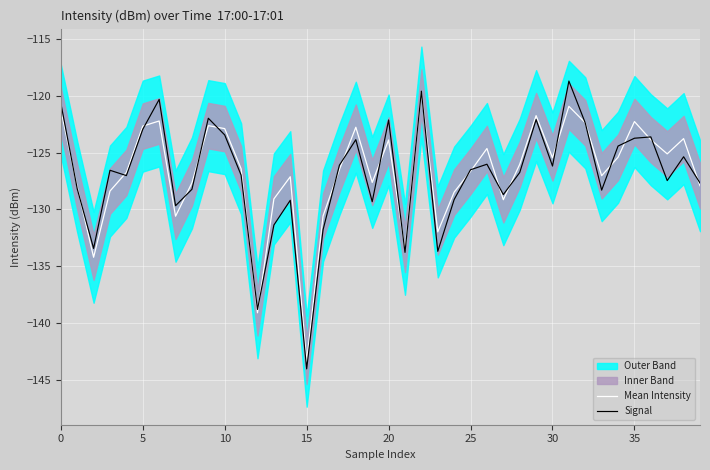

At which category is the sum across all series the highest?

22